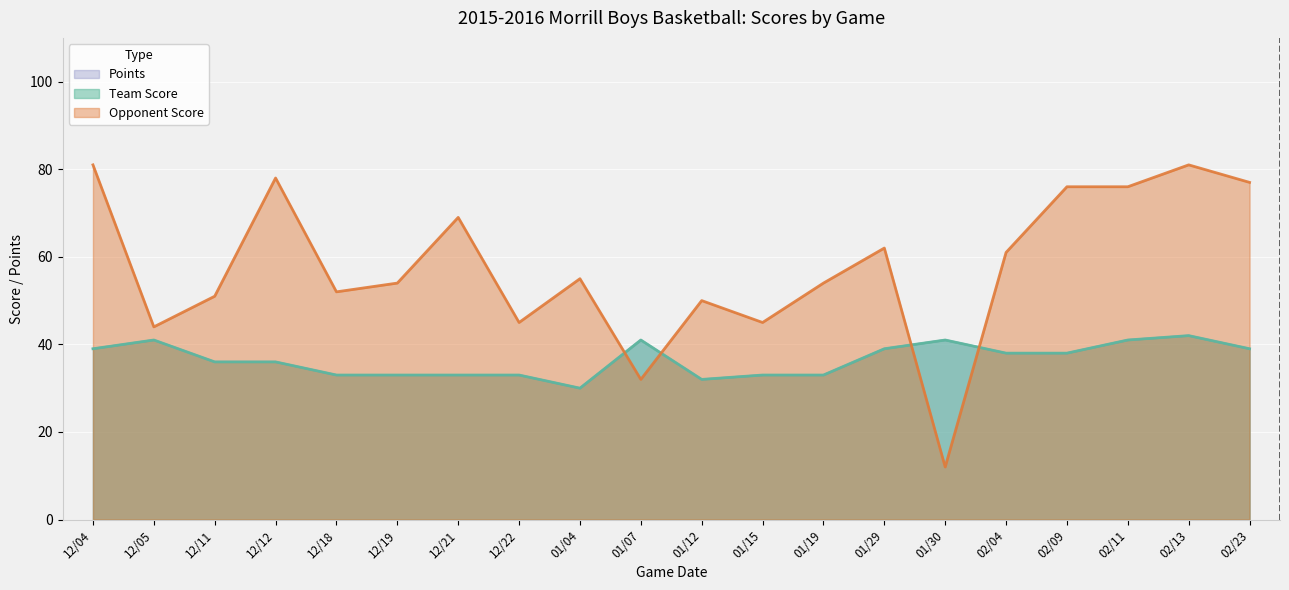

What is the value of the Team Score point at the 16th from the left?

38